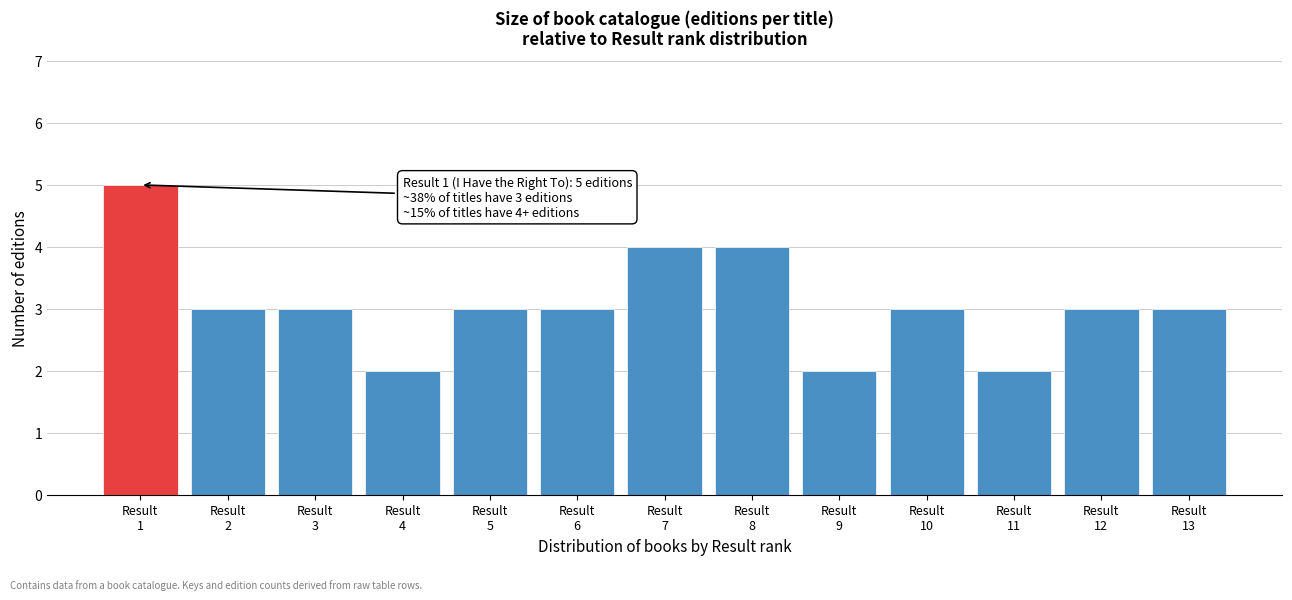

Reading left to right, what are all the values shown in this chart?

5	3	3	2	3	3	4	4	2	3	2	3	3